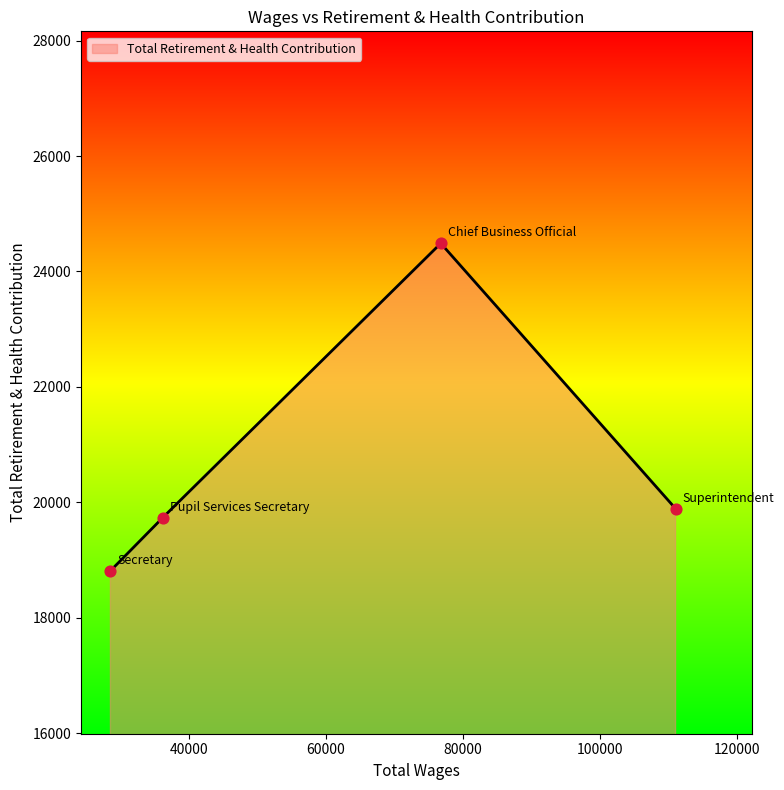

What is the average value?

20731